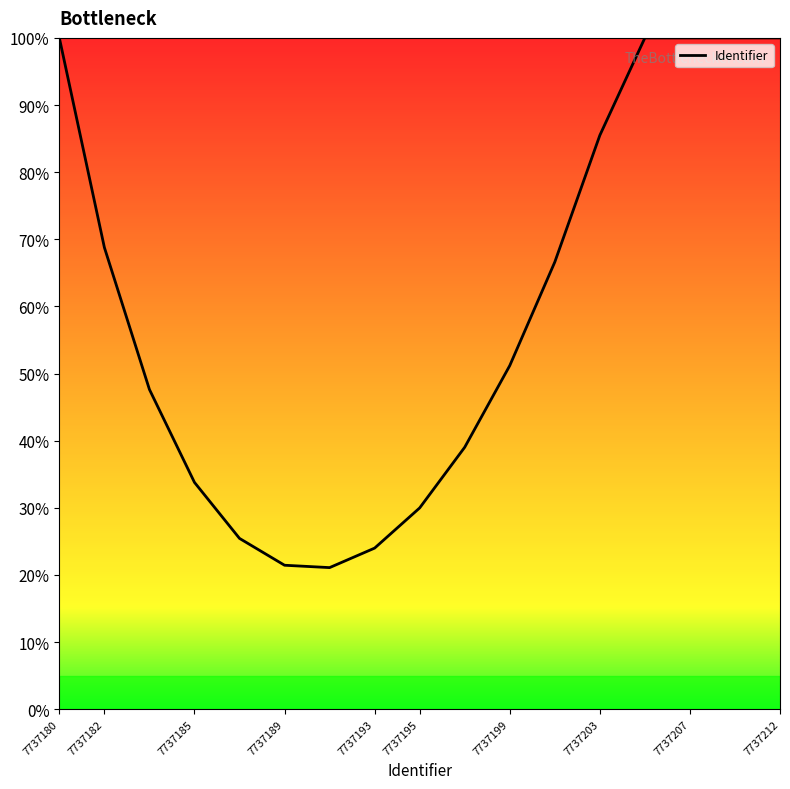

What is the difference between the maximum and minimum values?

78.9